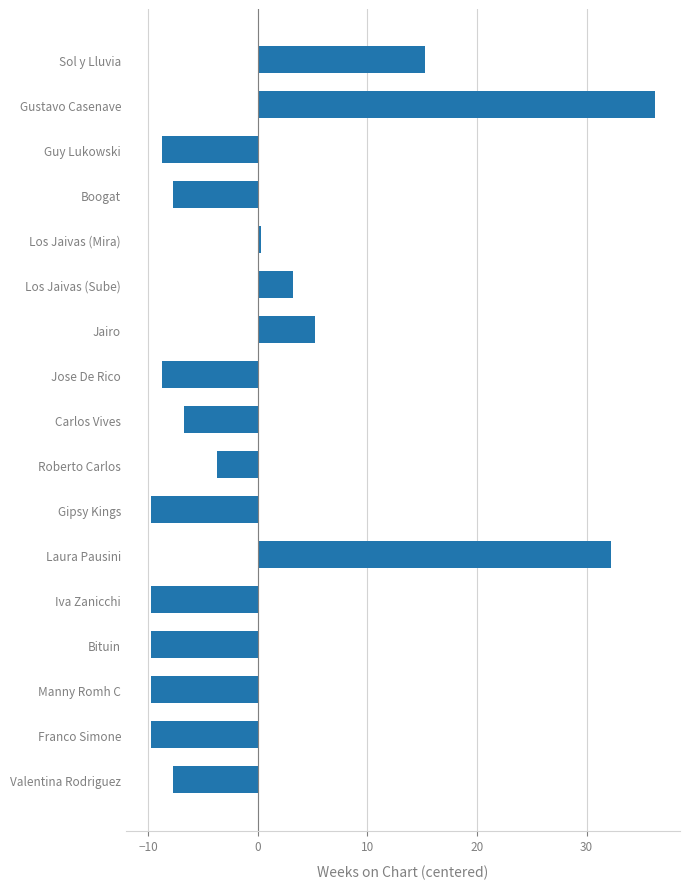

How many categories are shown in the chart?

17